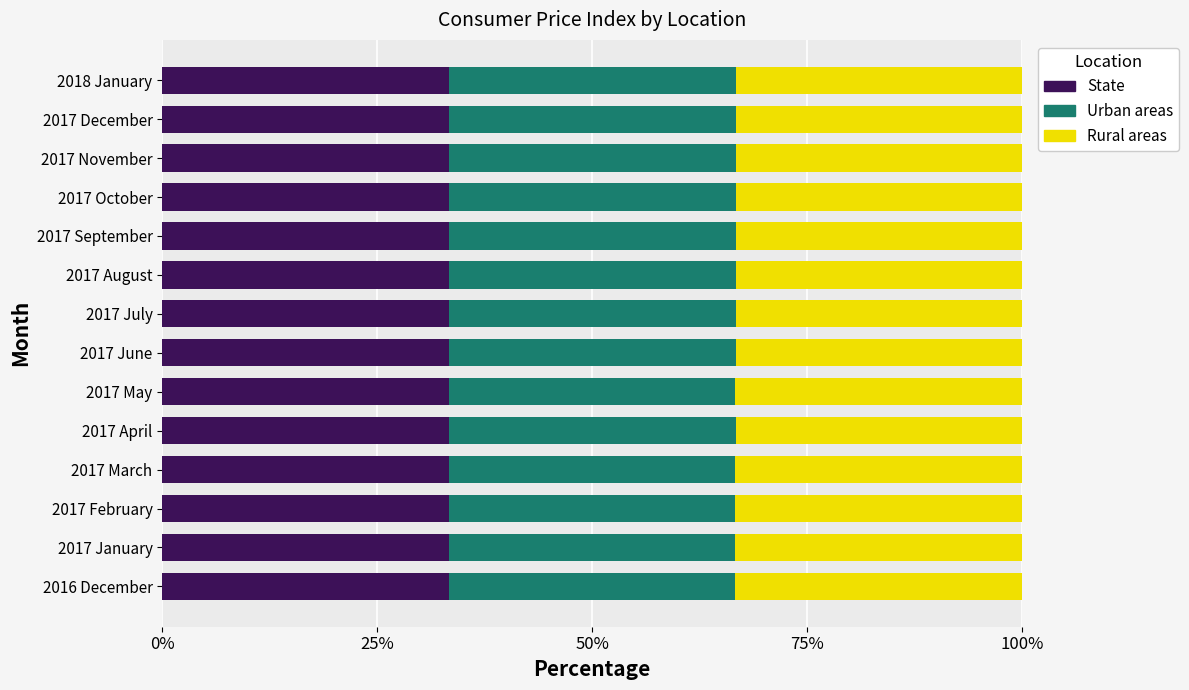

What are all the series names shown in the legend?

State, Urban areas, Rural areas